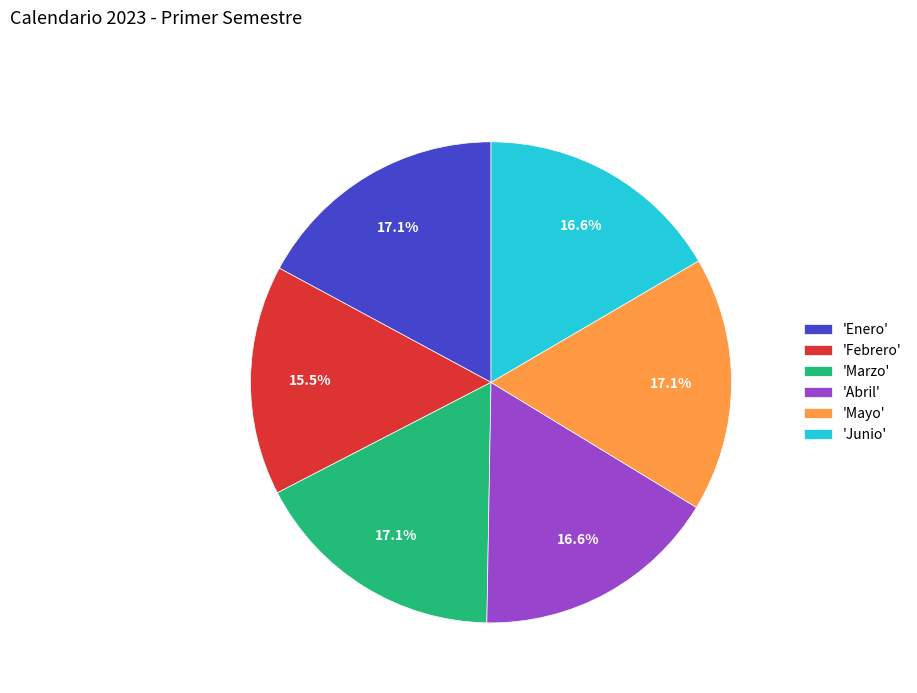

What portion of the pie excludes 'Junio'?

83.4%